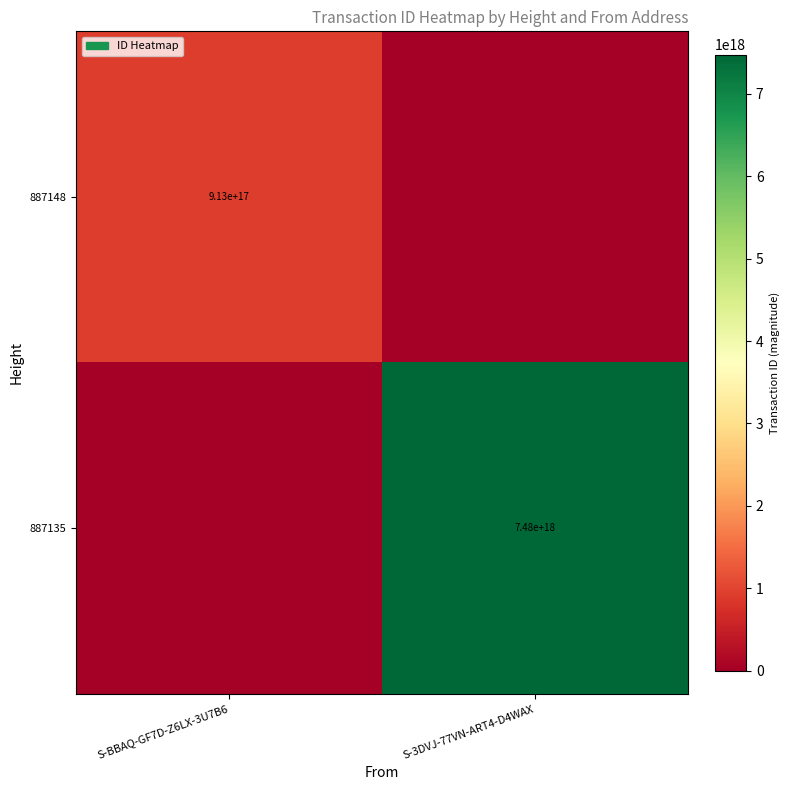

Between S-BBAQ-GF7D-Z6LX-3U7B6 and S-3DVJ-77VN-ART4-D4WAX, which is larger?

S-BBAQ-GF7D-Z6LX-3U7B6